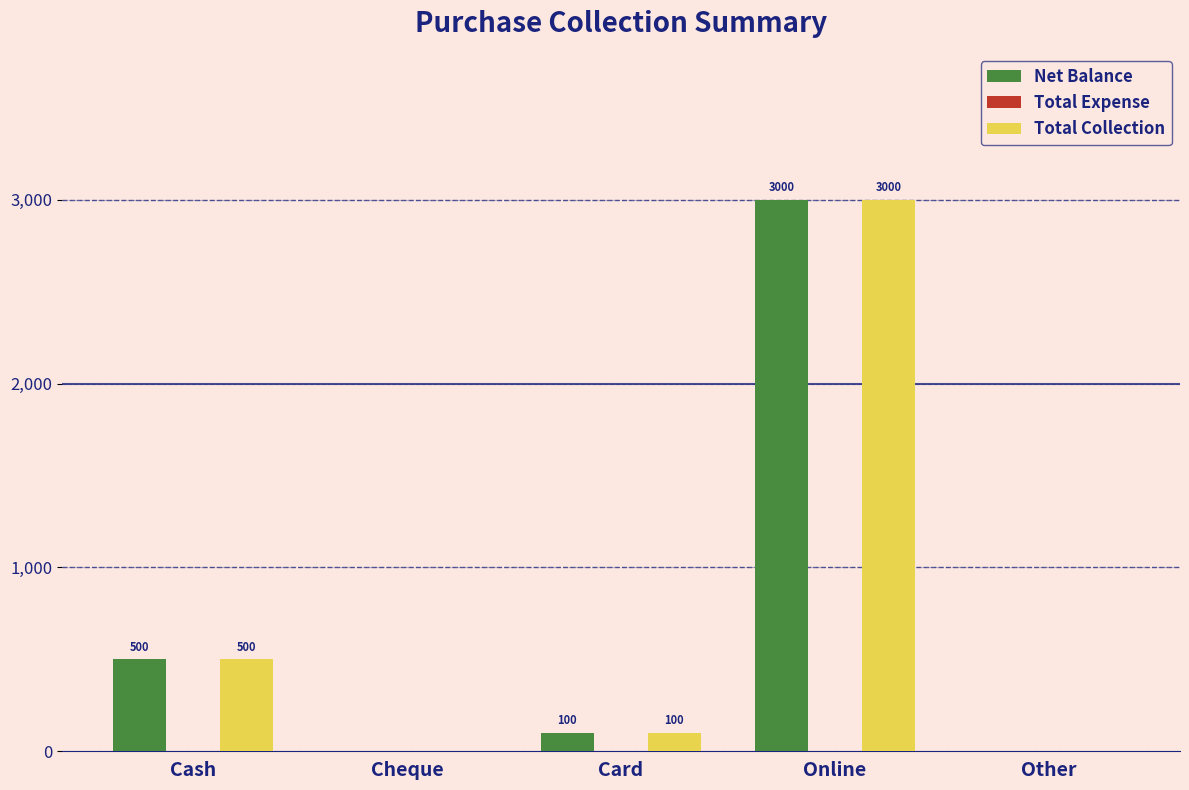

How many positive values does the Total Collection series have?

3